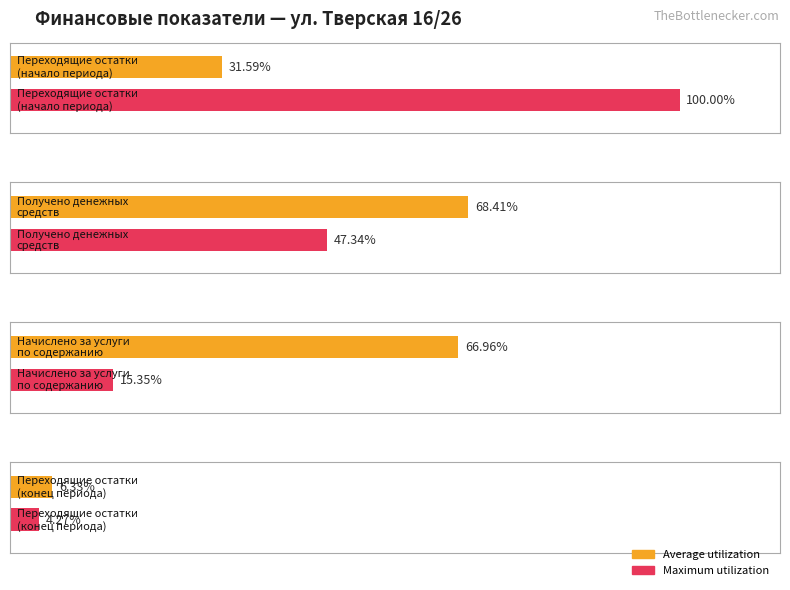

What is the label of the 4th bar from the right?

Переходящие остатки
(начало периода)